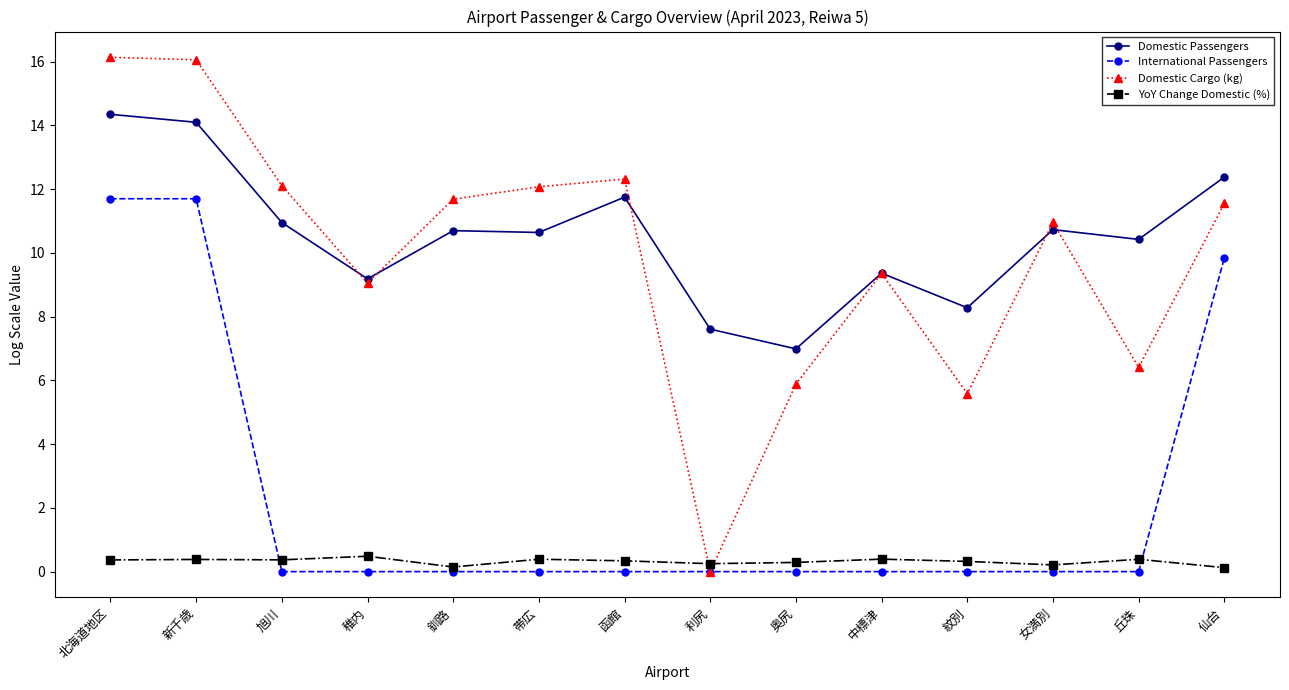

What is the sum of the Domestic Passengers values at 丘珠 and 新千歳?

24.5